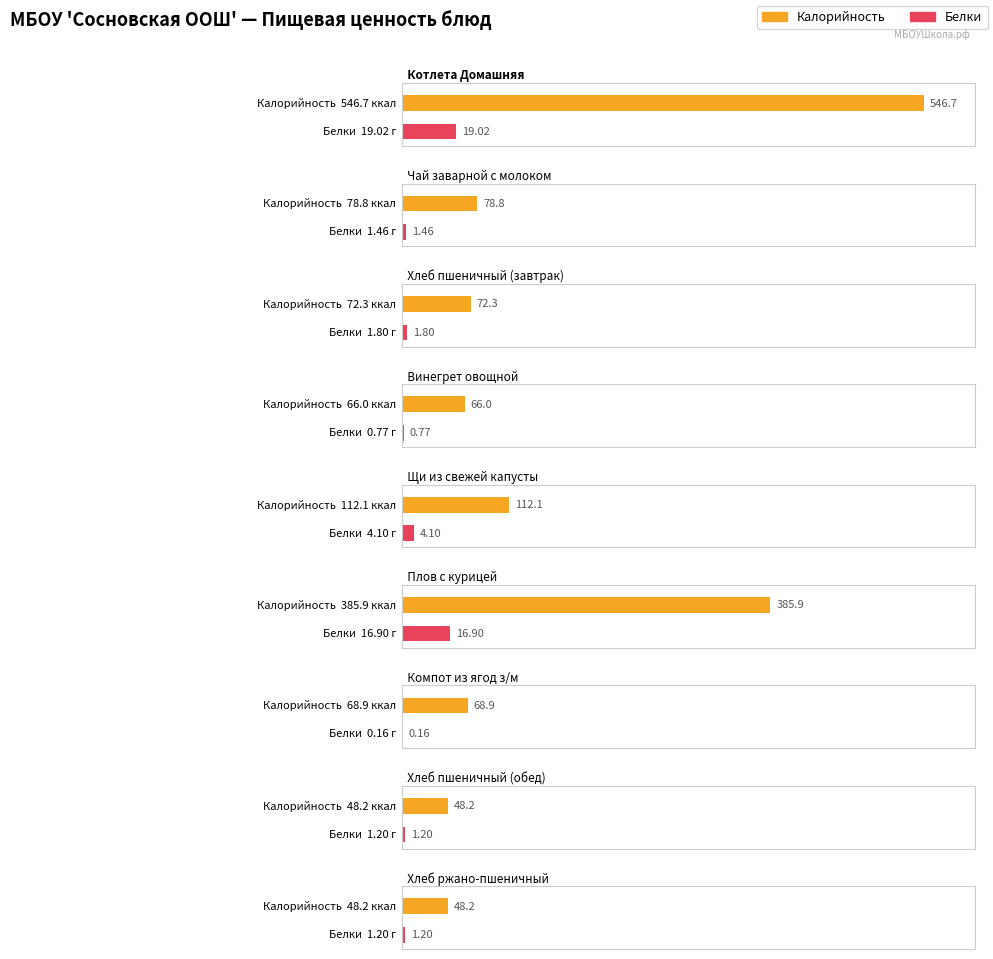

What are all the series names shown in the legend?

Калорийность, Белки